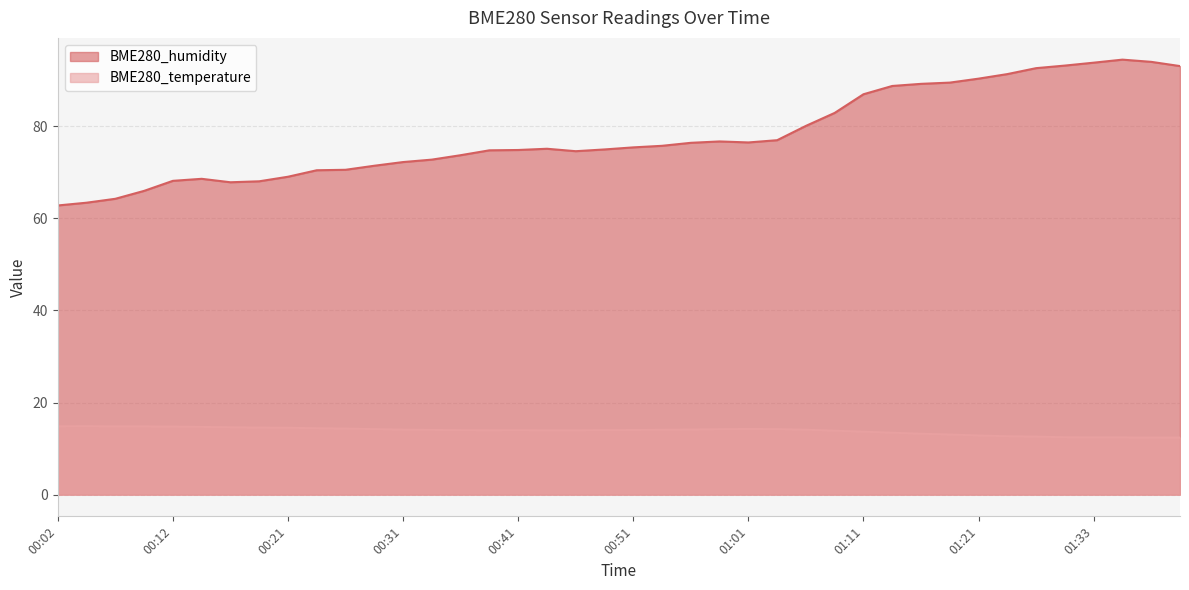

True or false: BME280_humidity and BME280_temperature intersect in this chart.

False